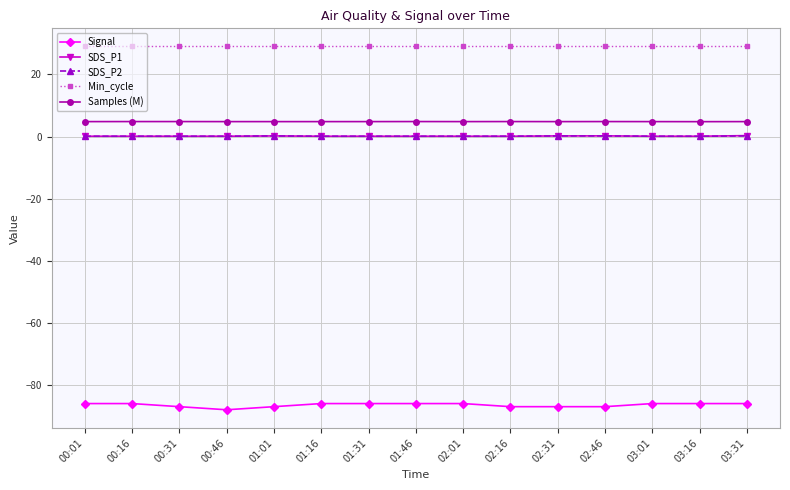

At how many categories does at least one series exceed 26?

15